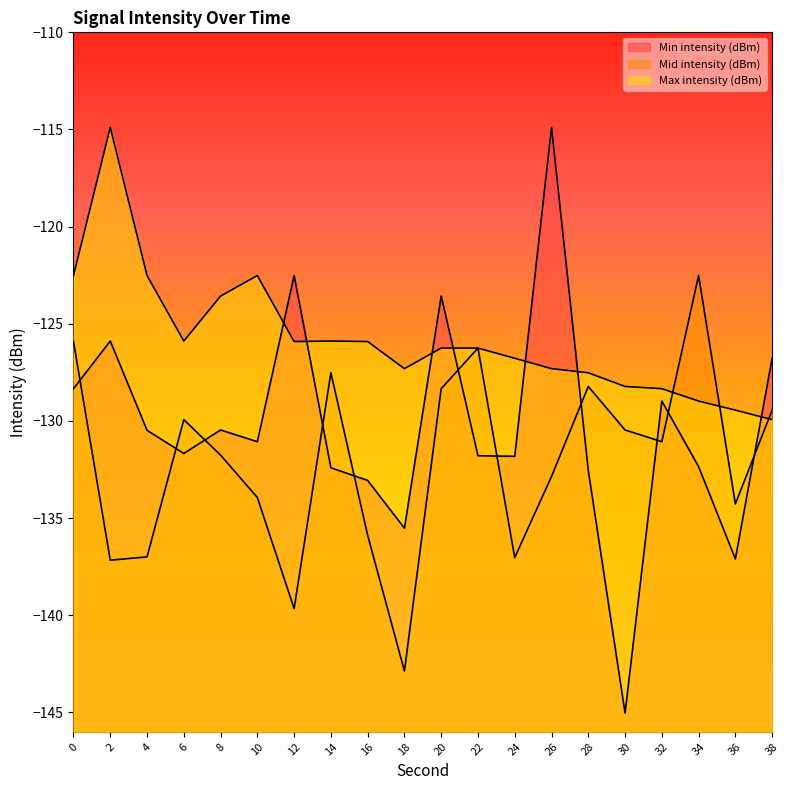

Reading left to right, list all the values displayed in this chart.

Min intensity (dBm): -128.3	-125.9	-130.5	-131.7	-130.5	-131.1	-122.5	-132.4	-133.1	-135.5	-123.6	-131.8	-131.8	-114.9	-132.5	-145.0	-129.0	-132.4	-137.1	-126.8
Mid intensity (dBm): -125.9	-137.2	-137.0	-129.9	-131.8	-133.9	-139.7	-127.5	-135.9	-142.9	-128.3	-126.2	-137.0	-132.9	-128.2	-130.5	-131.1	-122.5	-134.3	-129.4
Max intensity (dBm): -122.5	-114.9	-122.5	-125.9	-123.6	-122.5	-125.9	-125.9	-125.9	-127.3	-126.2	-126.2	-126.8	-127.3	-127.5	-128.2	-128.3	-129.0	-129.4	-129.9